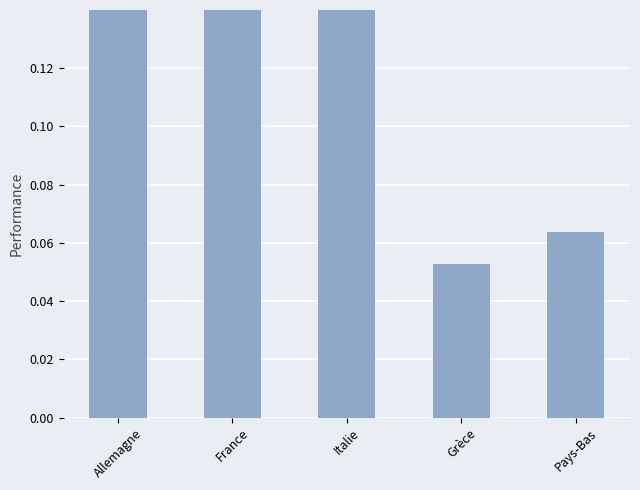

Reading left to right, list all the values displayed in this chart.

Allemagne=0.4	France=0.2	Italie=0.3	Grèce=0.1	Pays-Bas=0.1